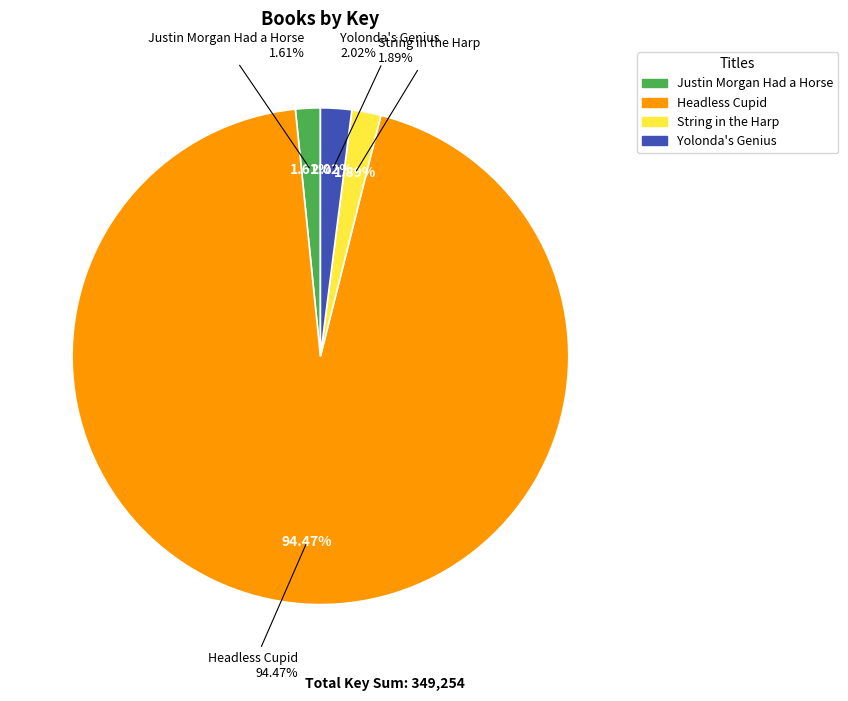

Combined, what portion of the pie is Headless Cupid and String in the Harp?

96.4%